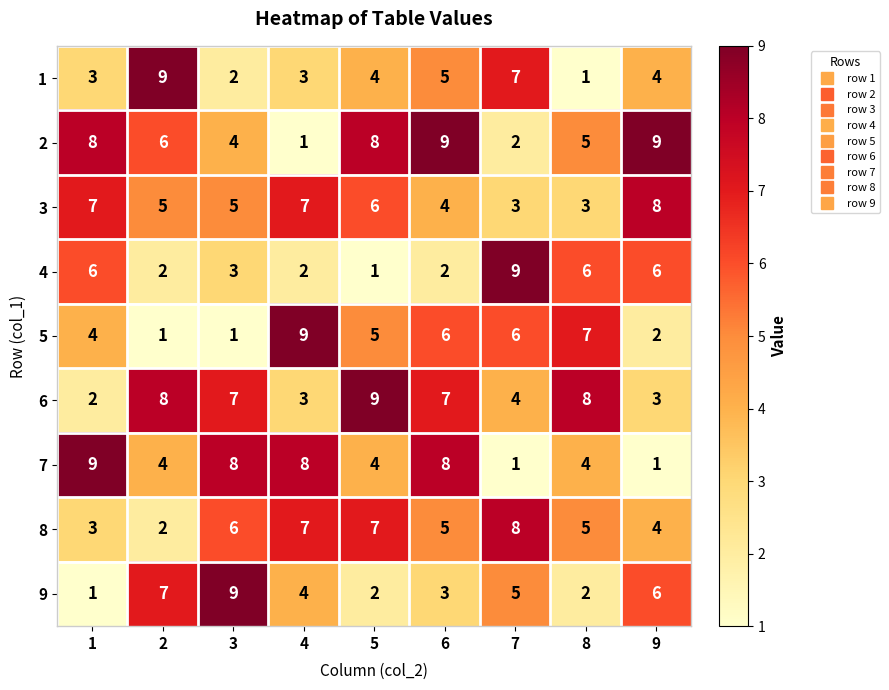

What is the approximate value of 3 at 8?

3